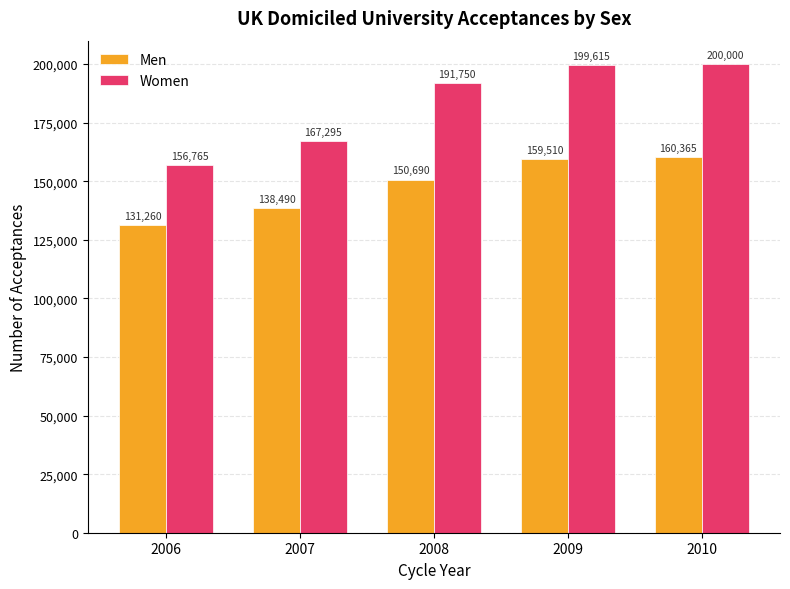

How many bars are there in total?

10